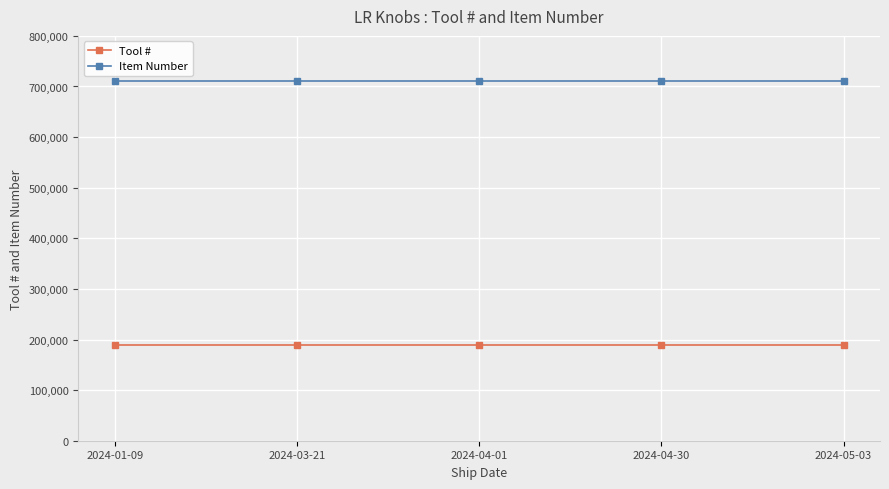

Is the value of Tool # at 2024-01-09 greater than the value of Item Number at 2024-05-03?

No